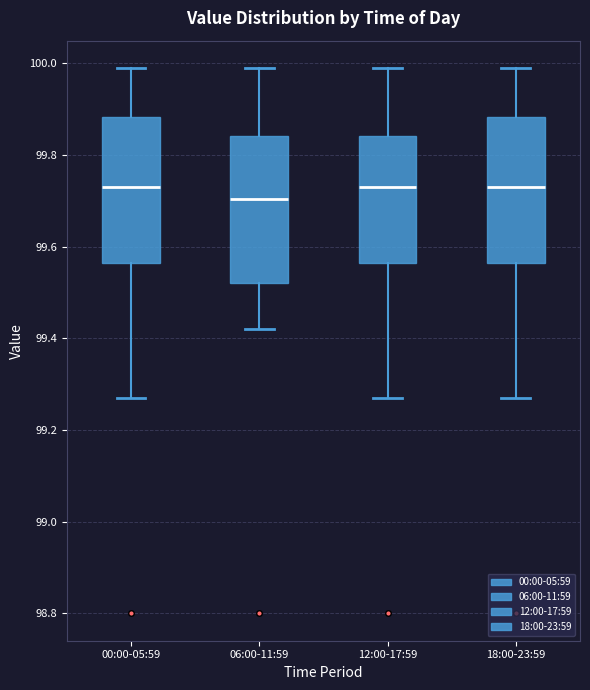

Where does the upper whisker of the box for 12:00-17:59 end on the y-axis? The values are not printed on the chart, so give them approximately, as read against the axis.

100.00